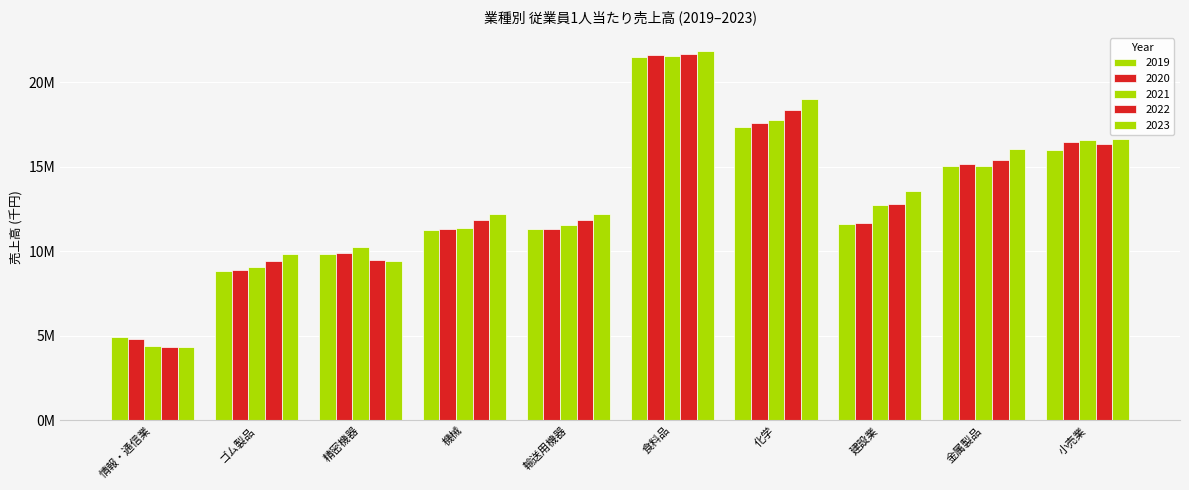

What is the label of the 3rd bar from the left?

精密機器